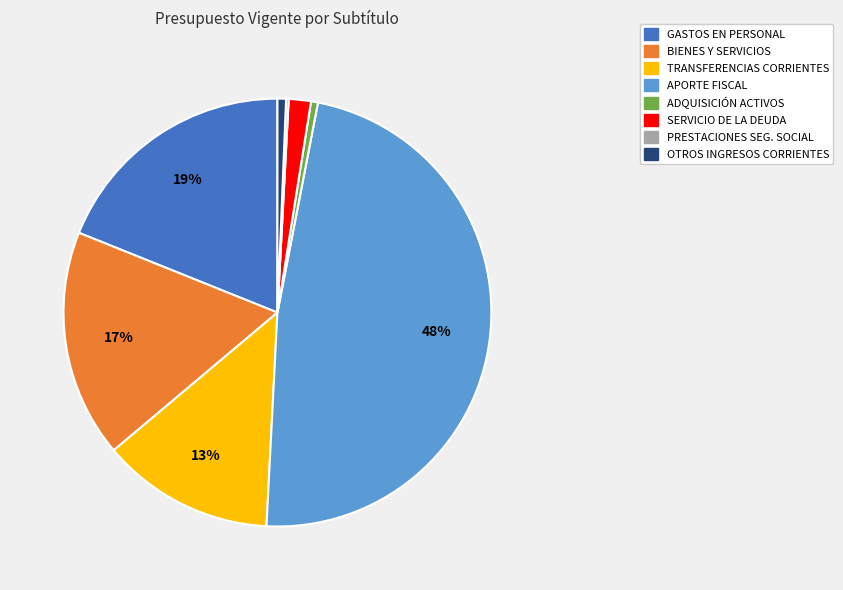

Does any single category account for the majority?

No